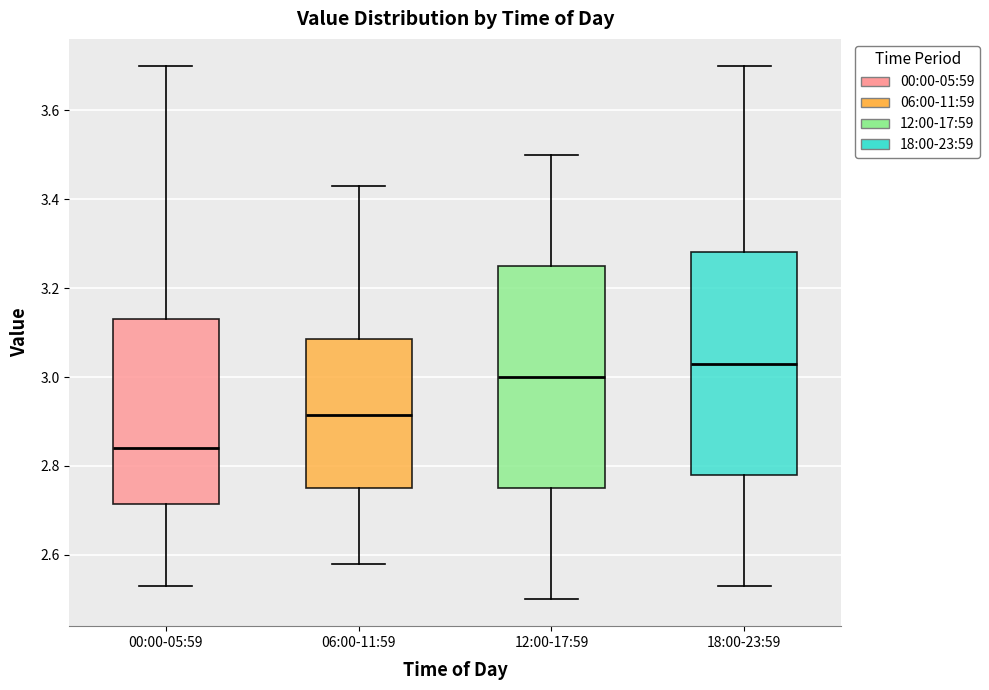

Where does the median line of the box for 06:00-11:59 sit on the y-axis? The values are not printed on the chart, so give them approximately, as read against the axis.

2.92